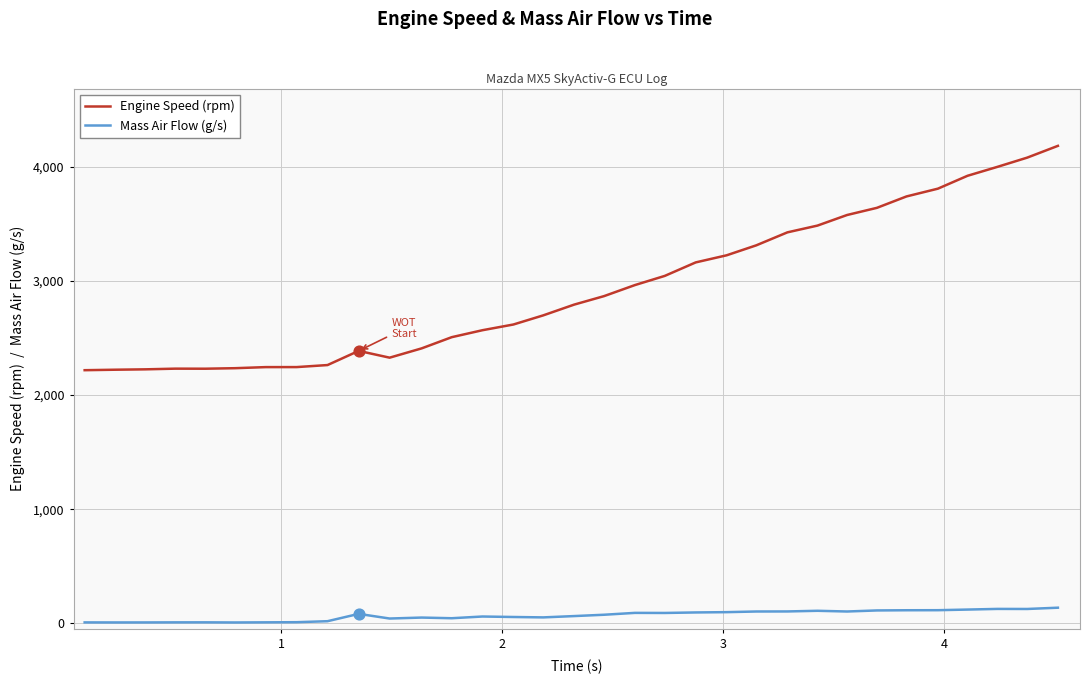

At how many categories does at least one series exceed 2639?

18